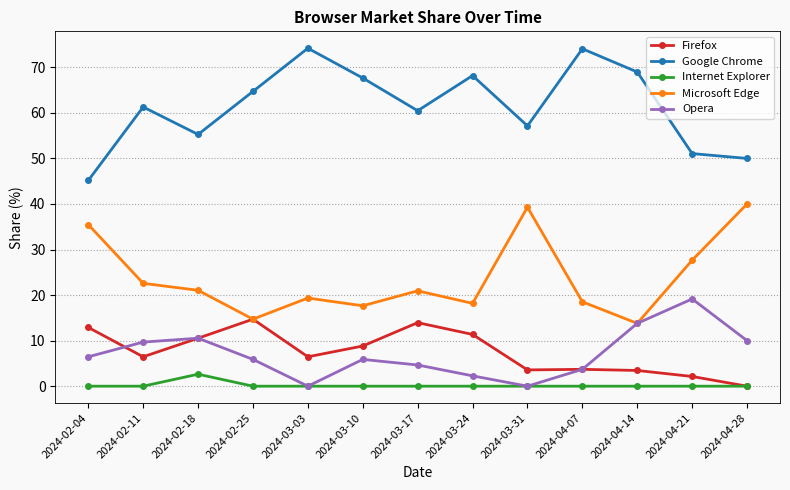

What is the highest value of the Internet Explorer series?

2.6